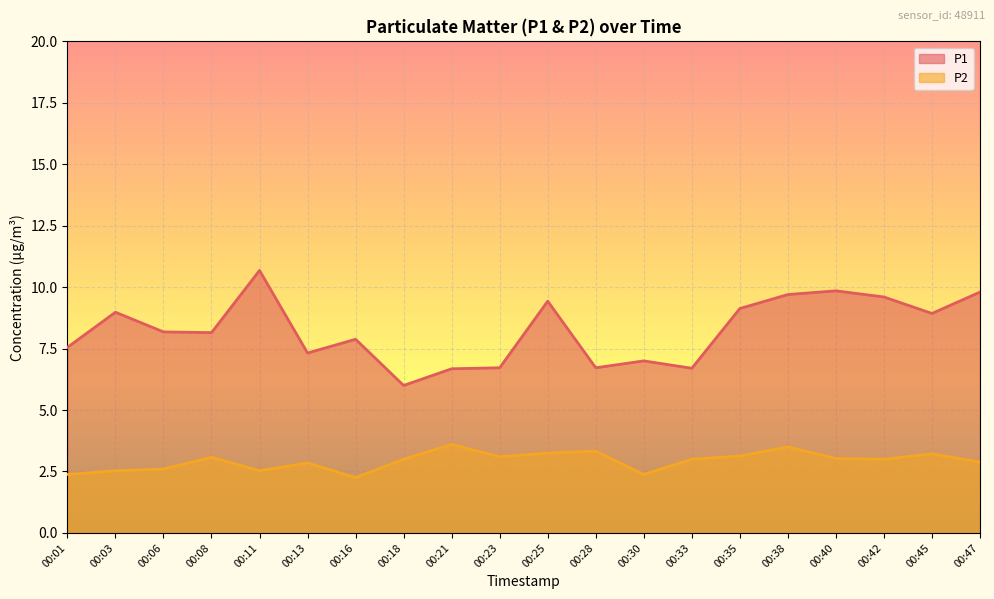

What is the highest value of the P1 series?

10.7